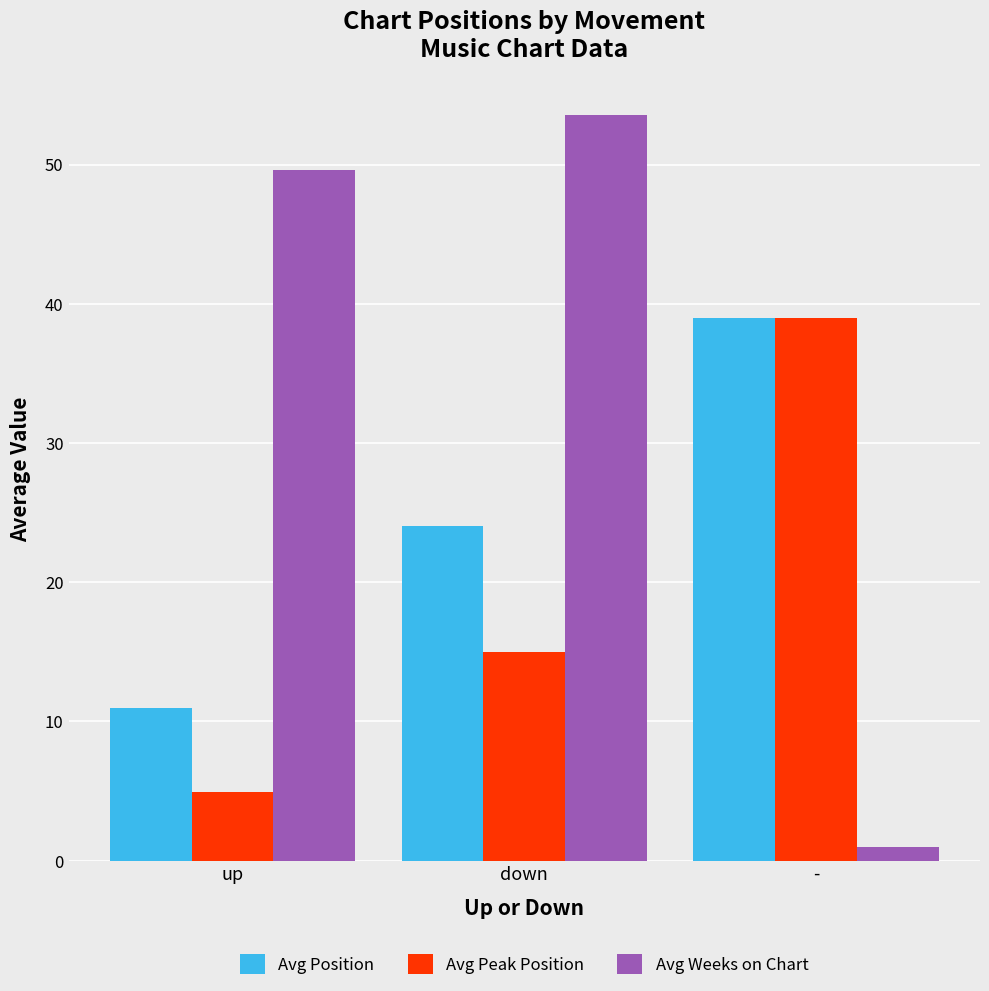

Reading right to left, what are all the values shown in this chart?

Avg Position: -=39.0	down=24.0	up=11.0
Avg Peak Position: -=39.0	down=15.0	up=4.9
Avg Weeks on Chart: -=1.0	down=53.6	up=49.6